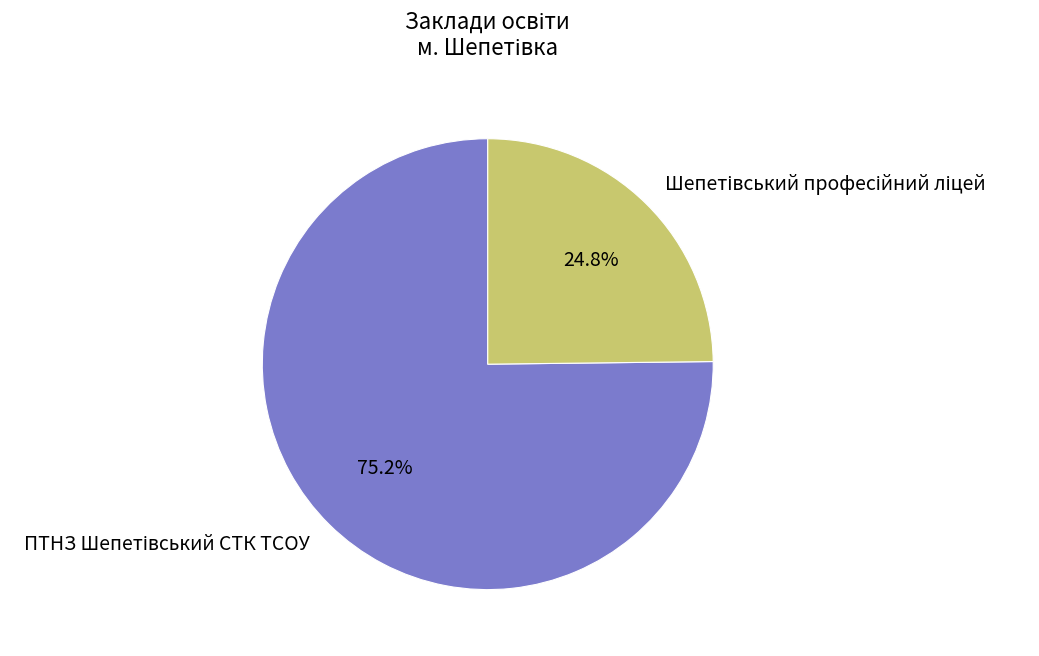

Is there a majority slice in this chart?

Yes